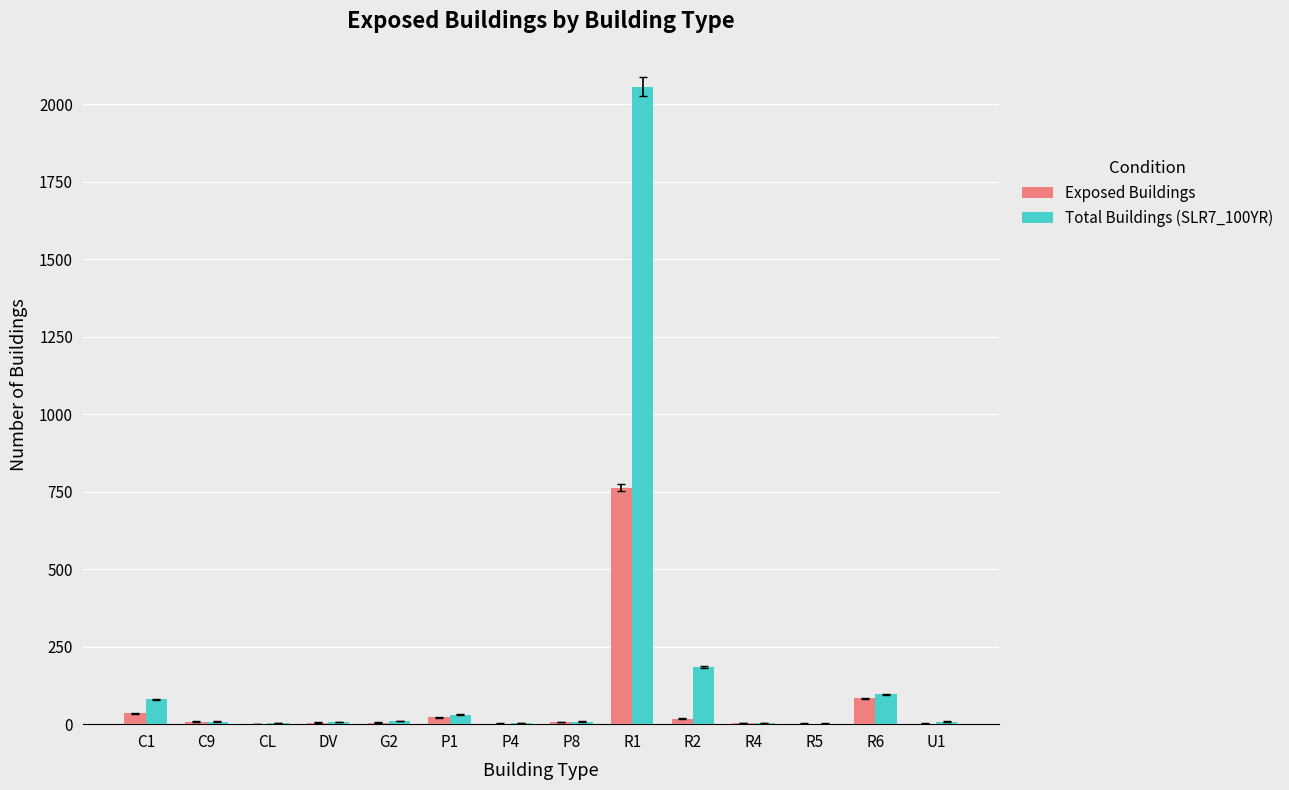

Where is Exposed Buildings nearest to the value 382?

R6